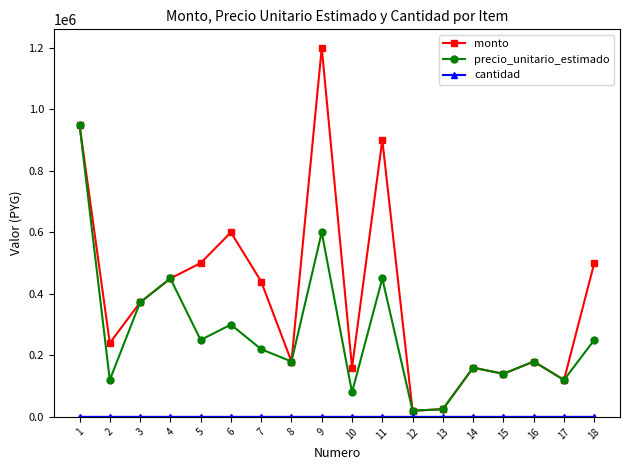

The value of monto at 8 is 180000. True or false?

True